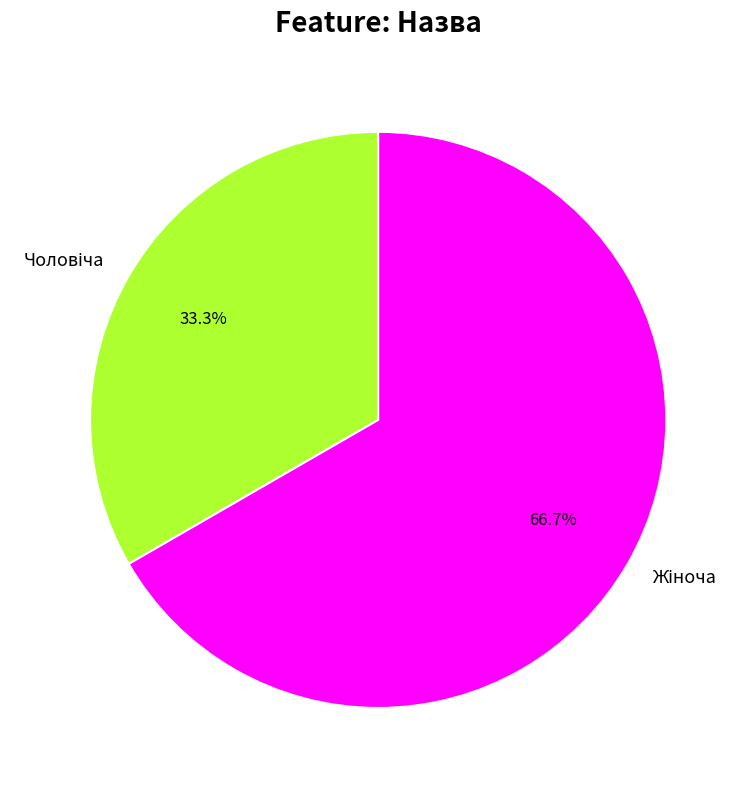

Is there any slice that represents more than half of the pie?

Yes